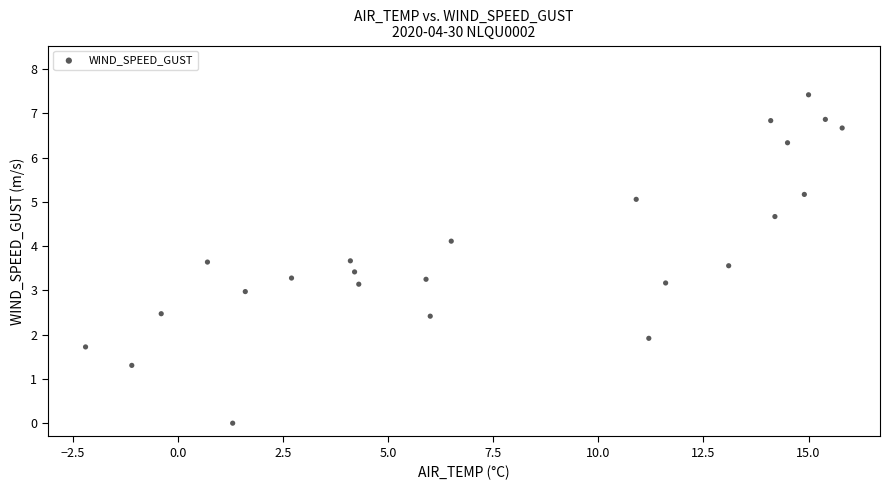

What is the range of Y values (max minus min)?

7.4